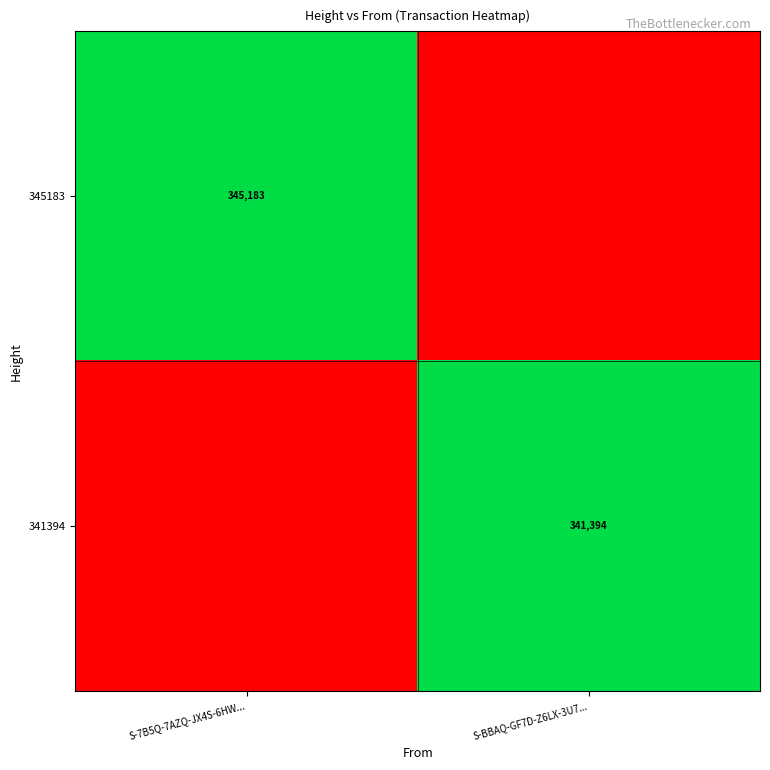

The value of 341394 at S-BBAQ-GF7D-Z6LX-3U7... is 341394. True or false?

True